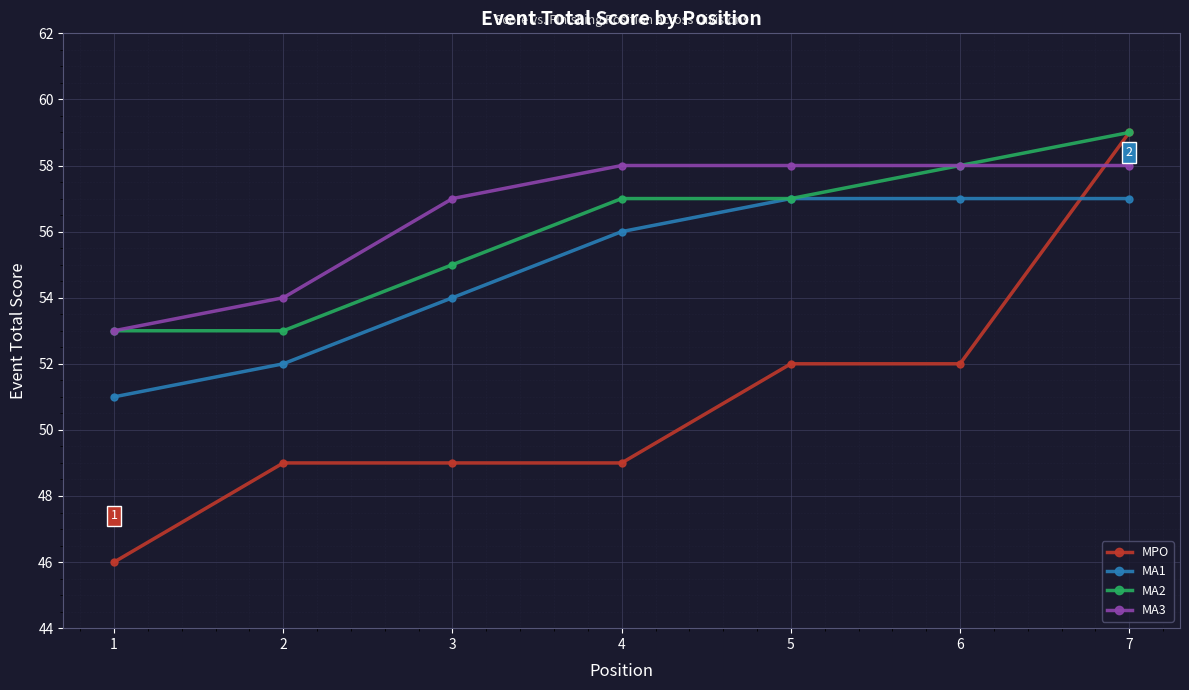

At 3, list the series in order from smallest to largest.

MPO, MA1, MA2, MA3